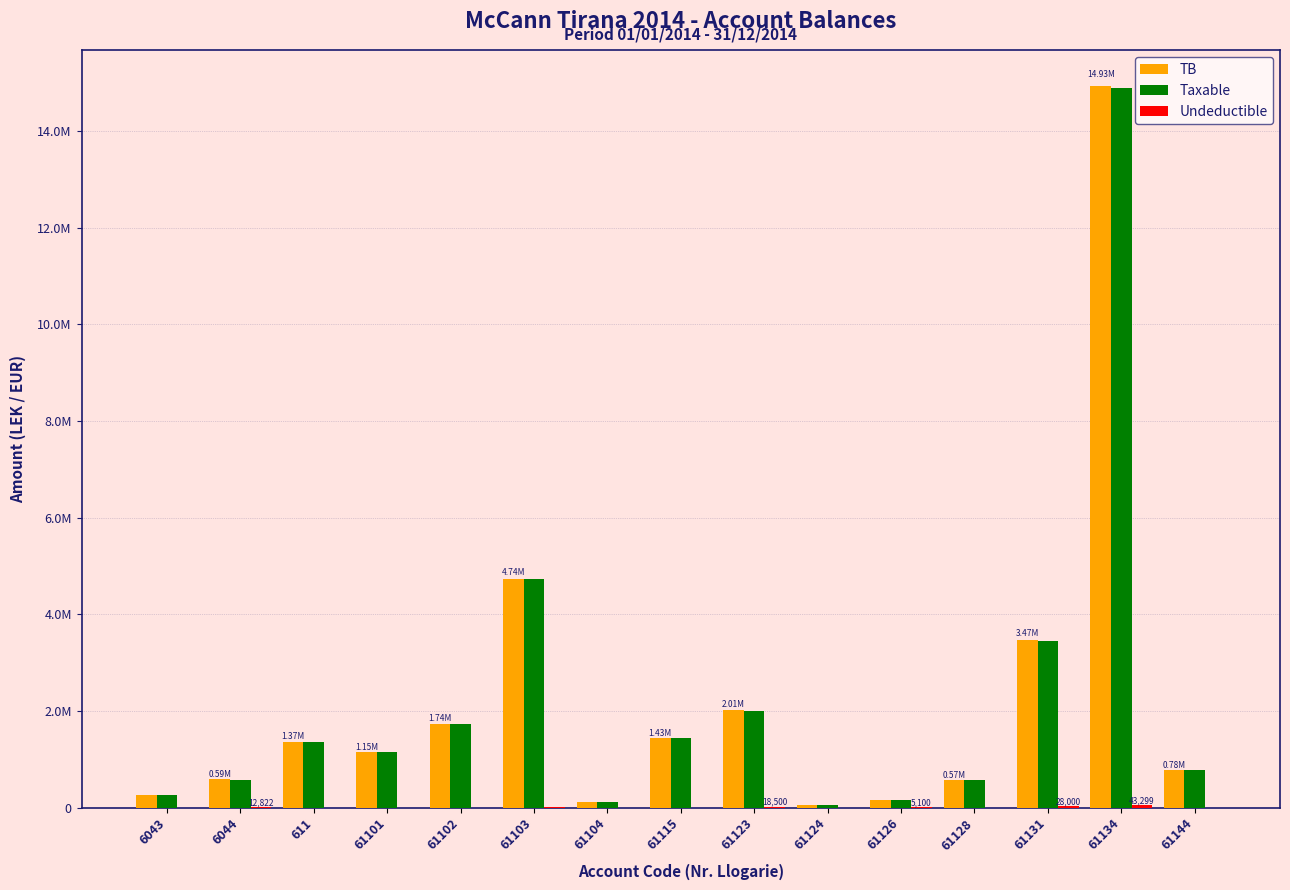

At which label does Taxable first exceed 1149043?

611